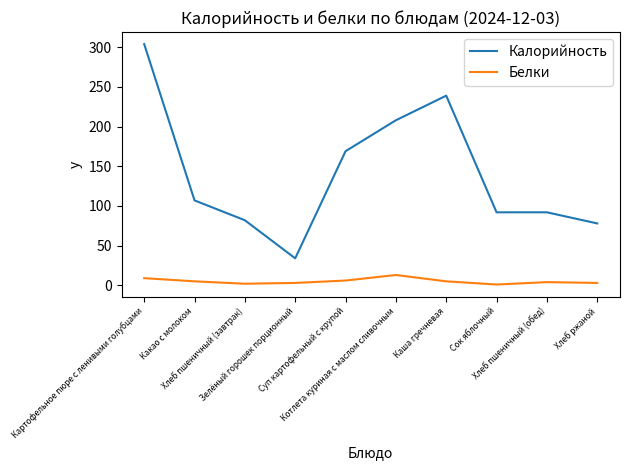

What is the highest value of the Калорийность series?

304